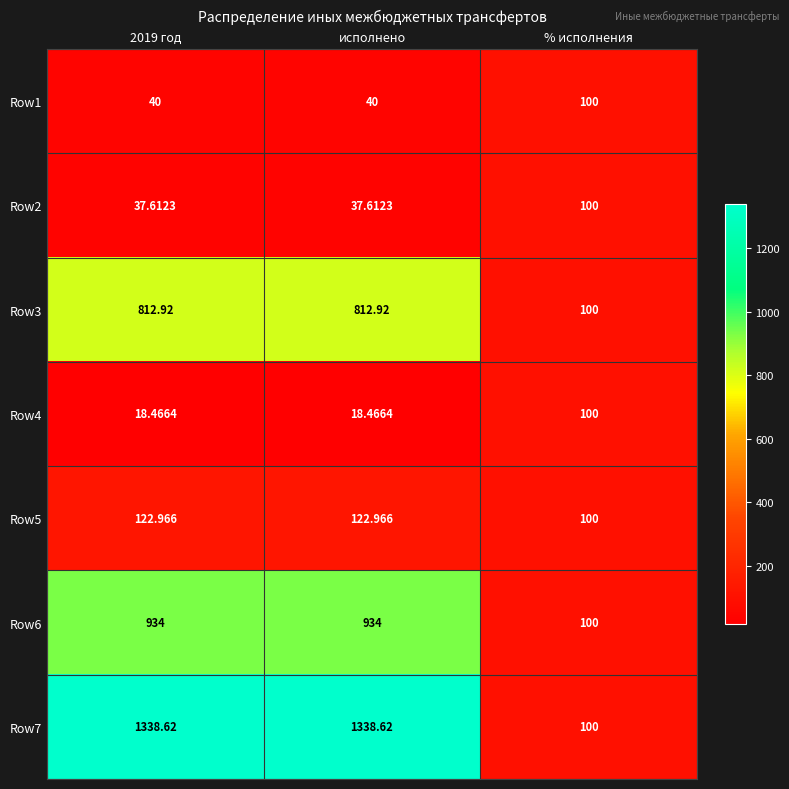

Which category has the highest value in the Row4 series?

% исполнения